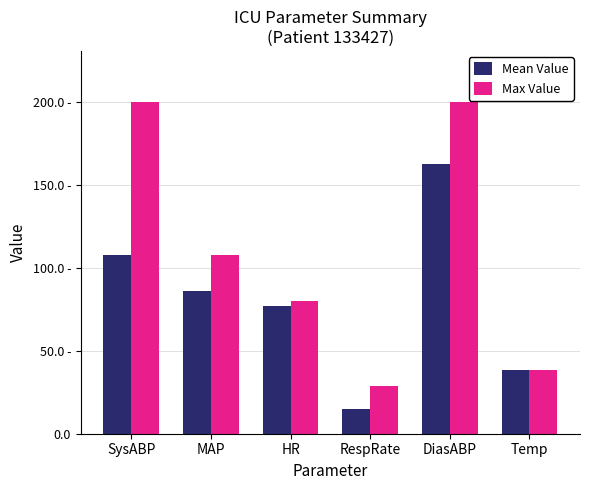

What are all the series names shown in the legend?

Mean Value, Max Value